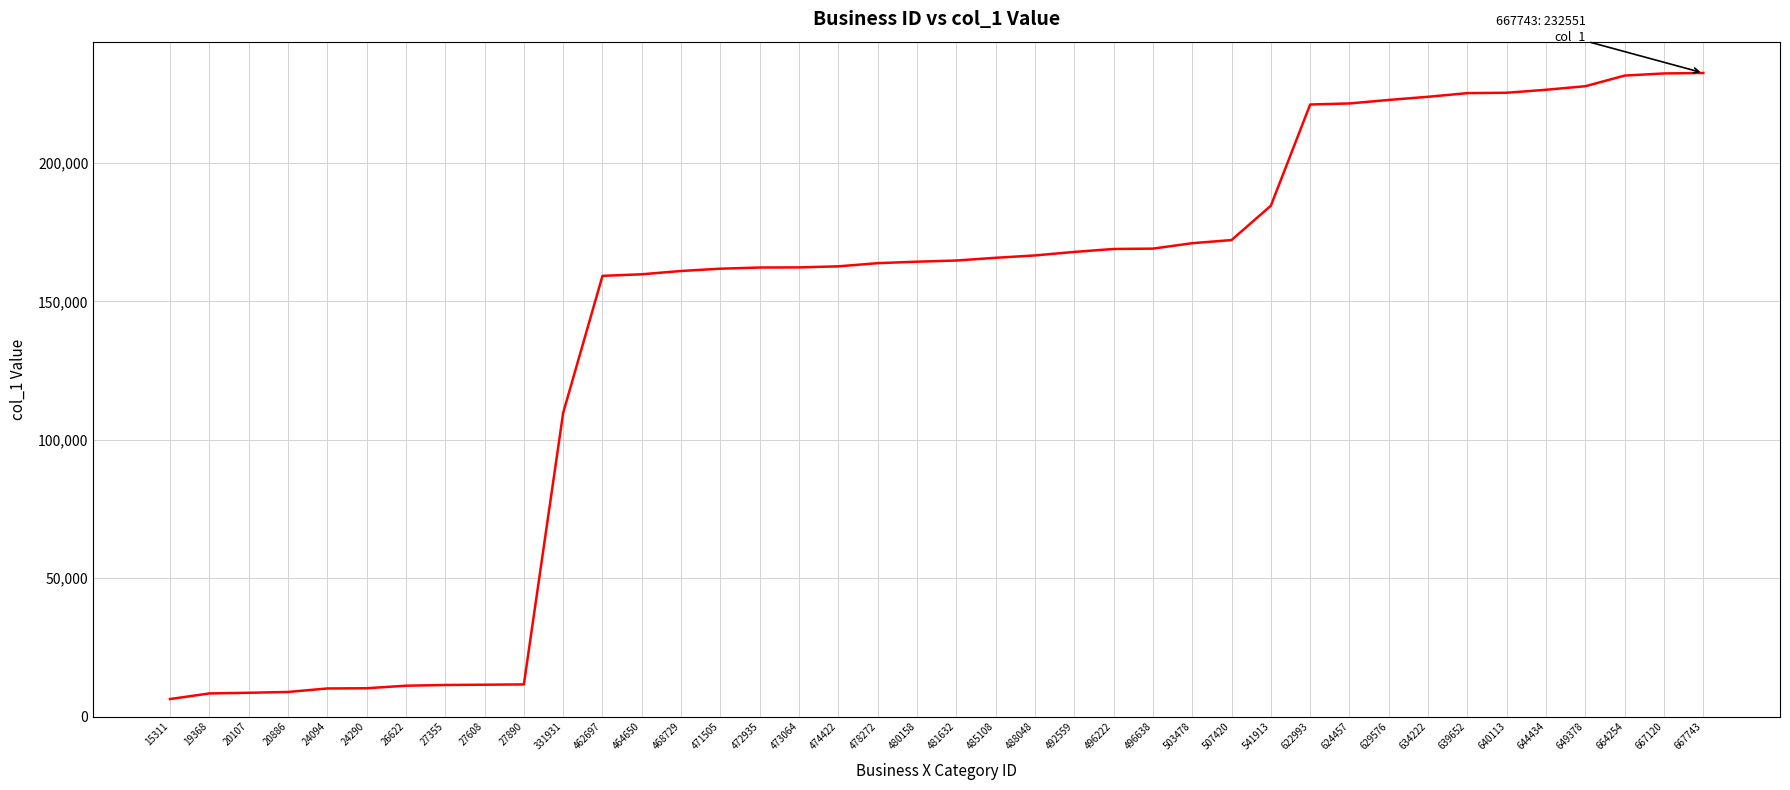

Does the chart display data point markers on the line(s)?

No